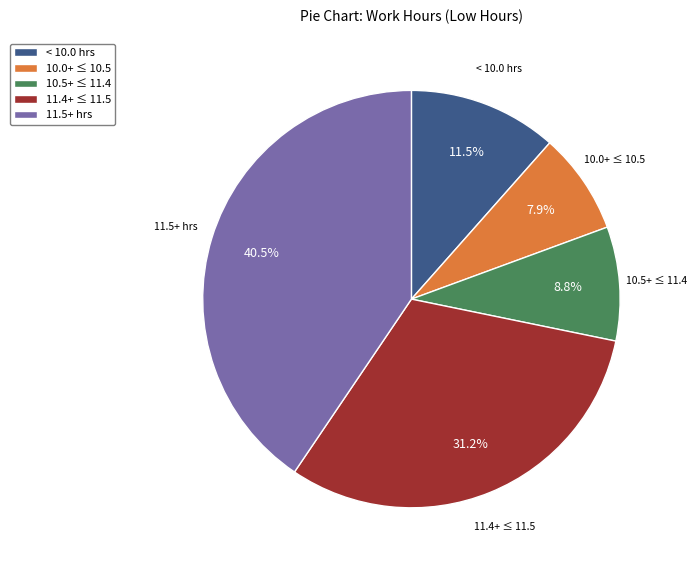

Which category has the biggest portion of the pie?

11.5+ hrs